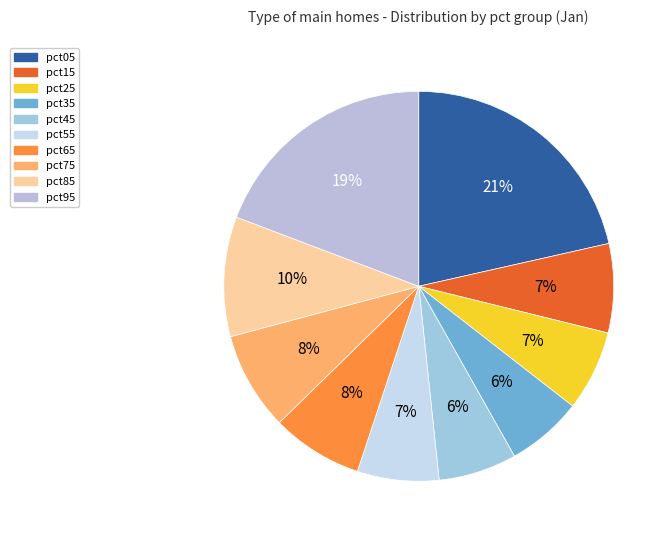

The pct45 slice represents 6% of the pie. True or false?

True